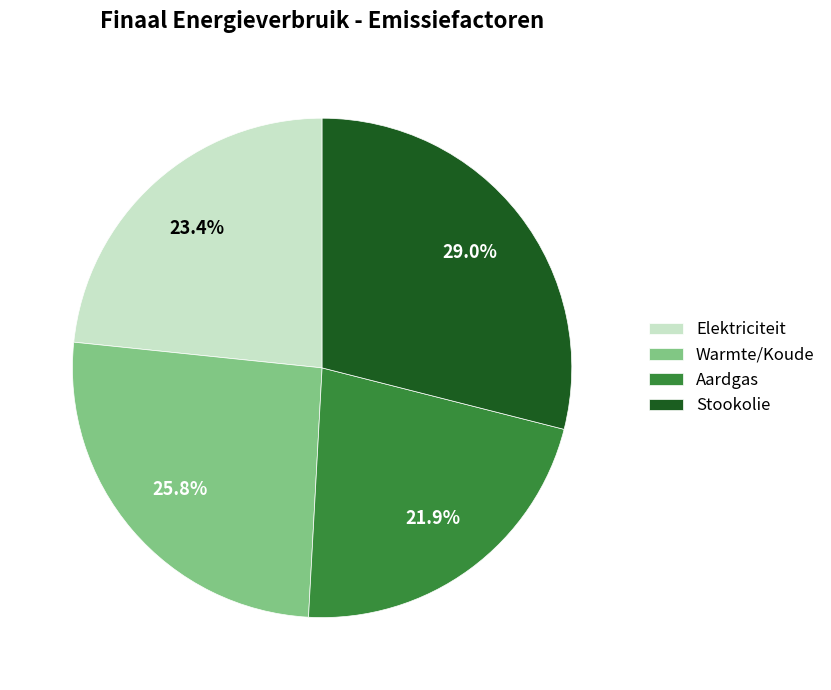

Which slice is the smallest?

Aardgas